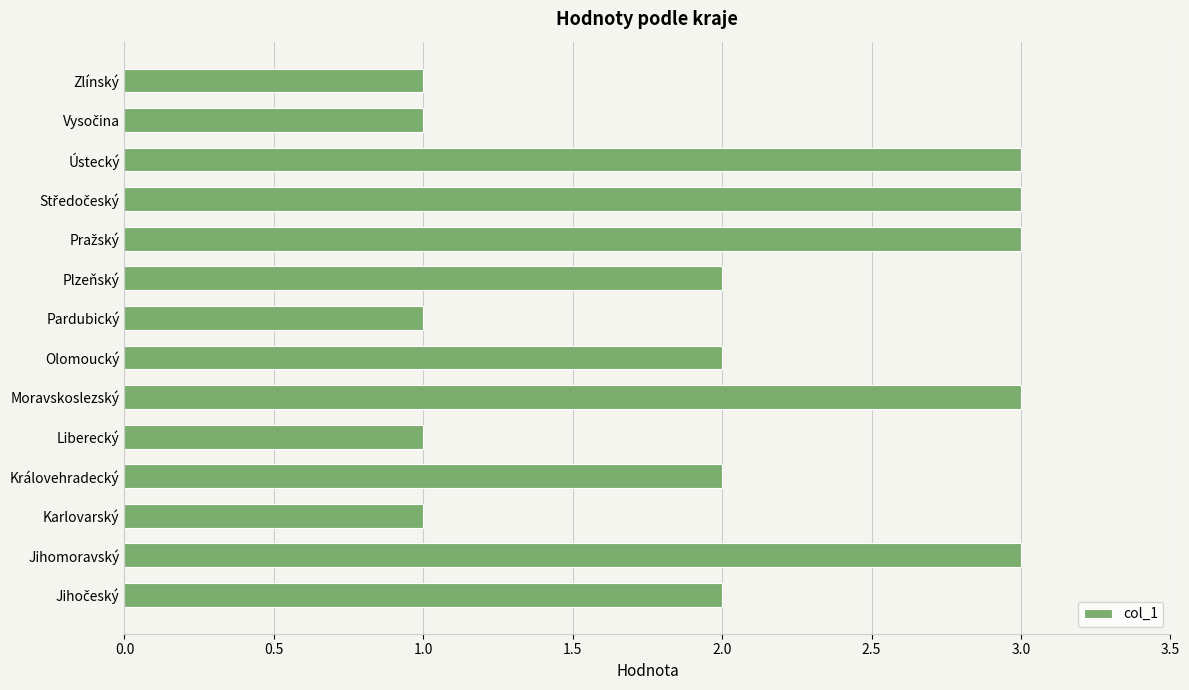

What is the average value?

2